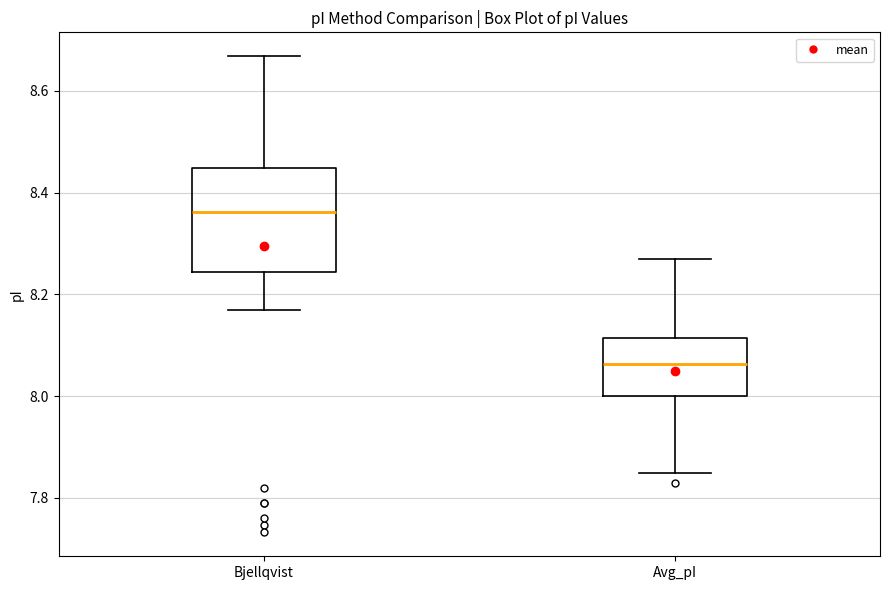

Which box has the lowest median line?

Avg_pI